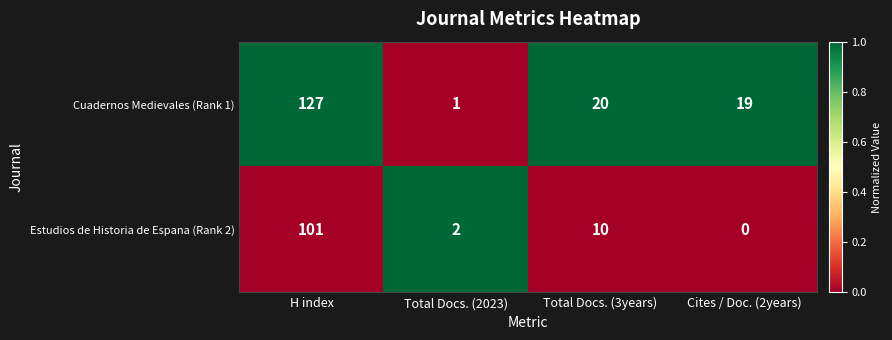

How many positive values does the Estudios de Historia de Espana (Rank 2) series have?

3